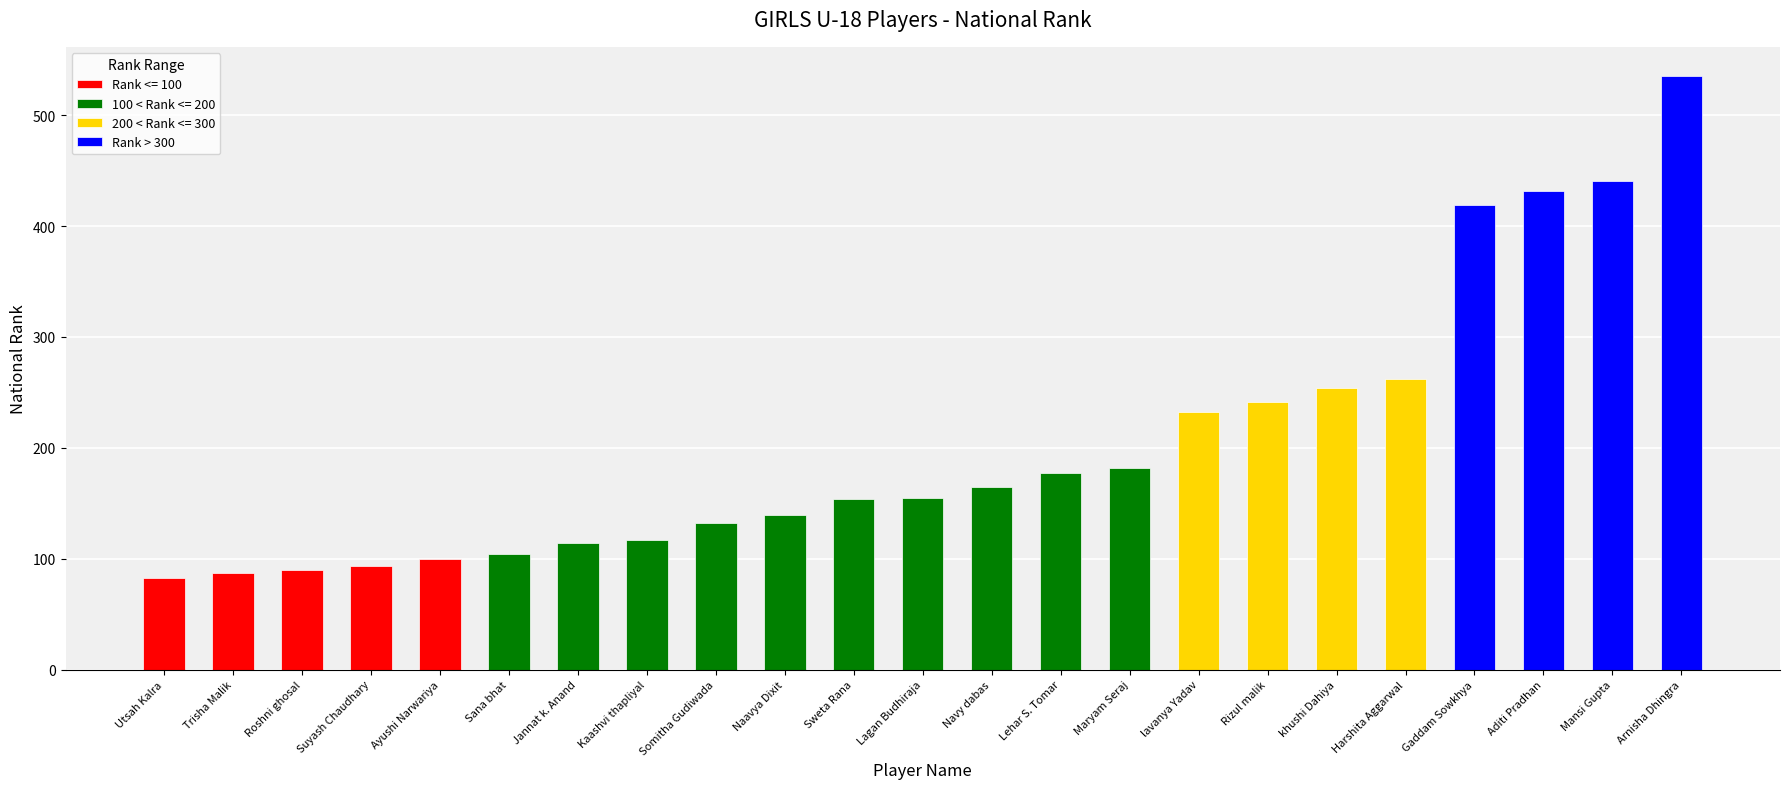

True or false: the data shows 271 at Aditi Pradhan.

False